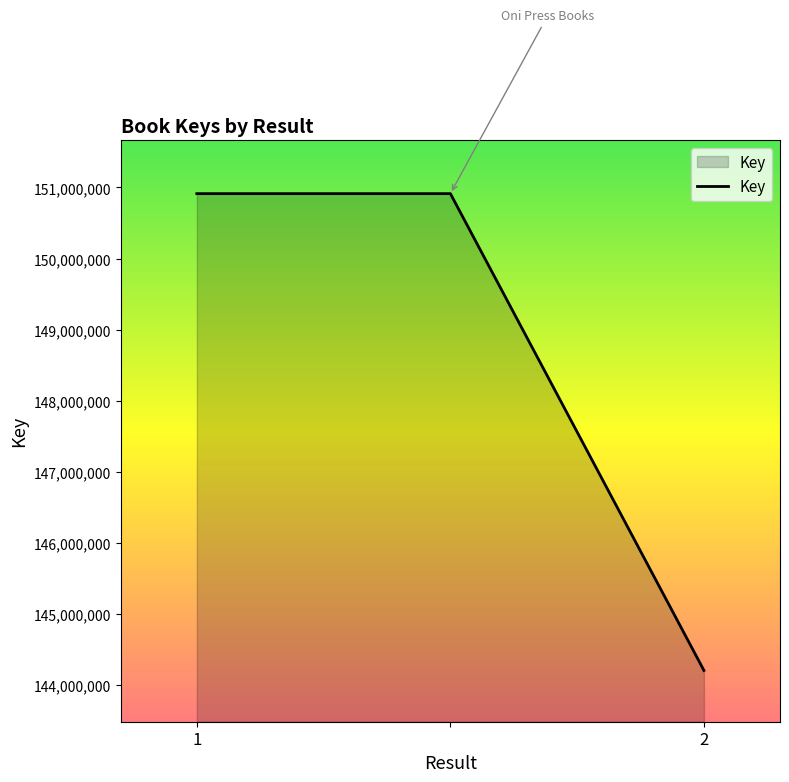

How many lines are shown in the chart?

1